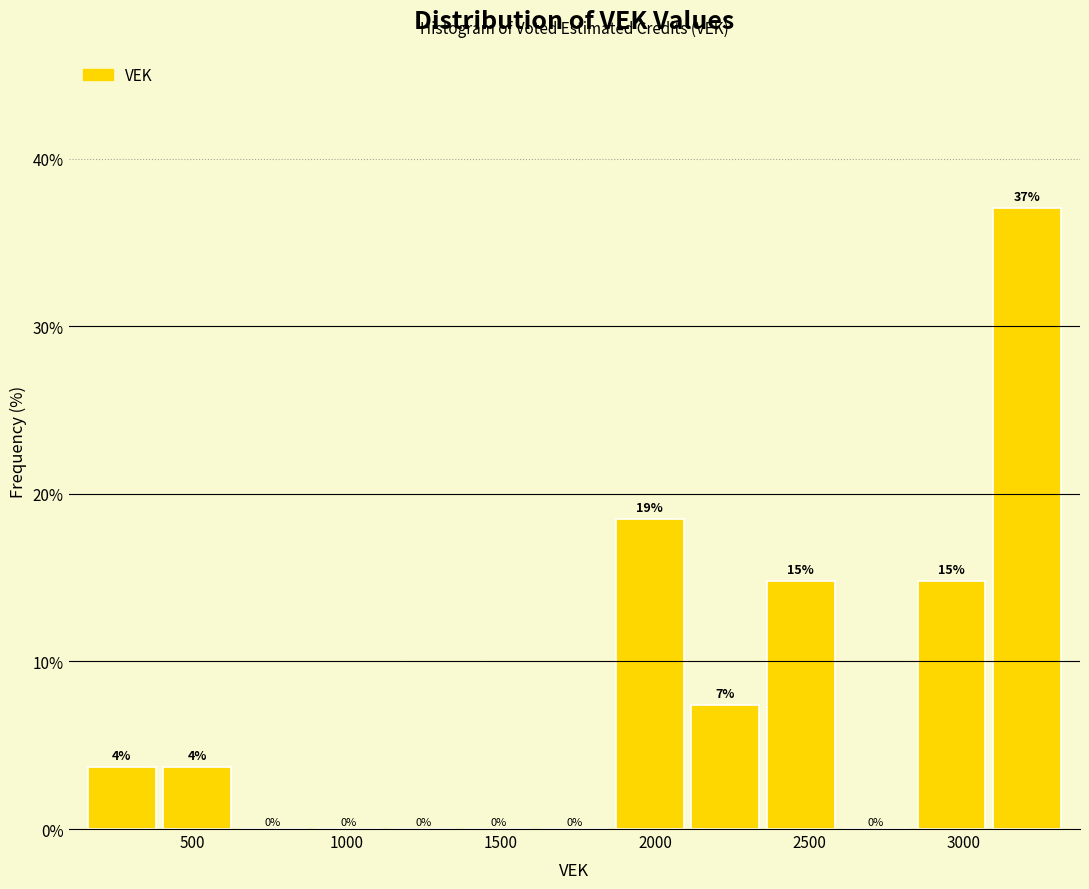

Over which range of the x-axis is the bar tallest?

3100 to 3350